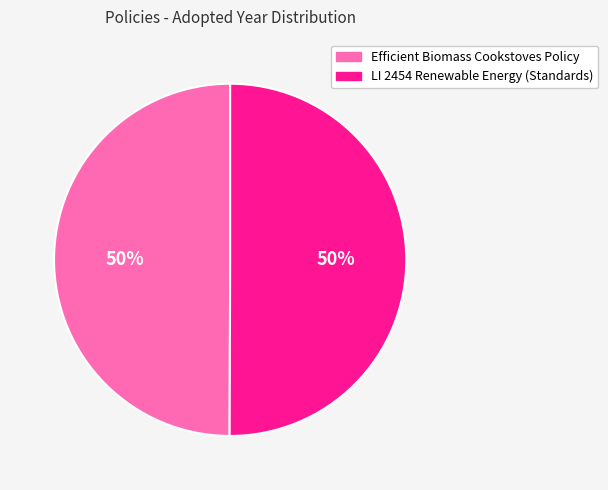

To the nearest percent, what percentage of the pie is Efficient Biomass Cookstoves Policy?

50%